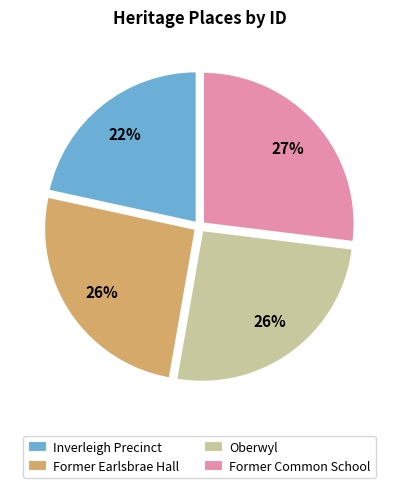

Which has a higher value, Oberwyl or Inverleigh Precinct?

Oberwyl